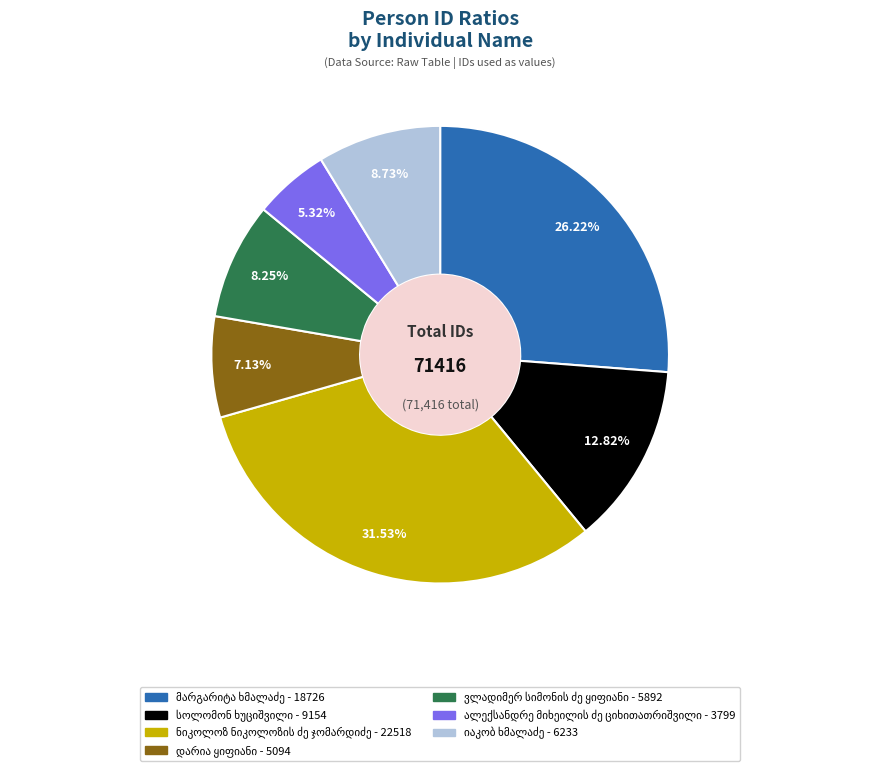

Does any single category account for the majority?

No